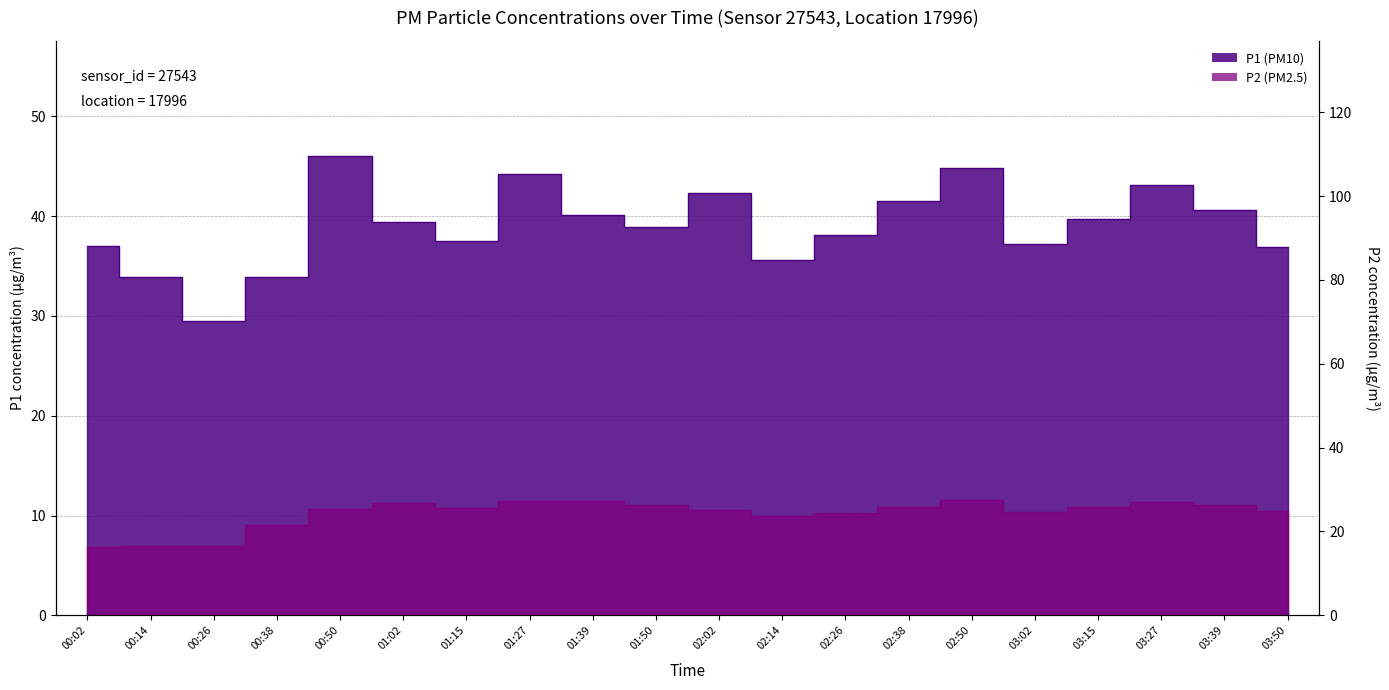

True or false: P2 and P1 intersect in this chart.

False